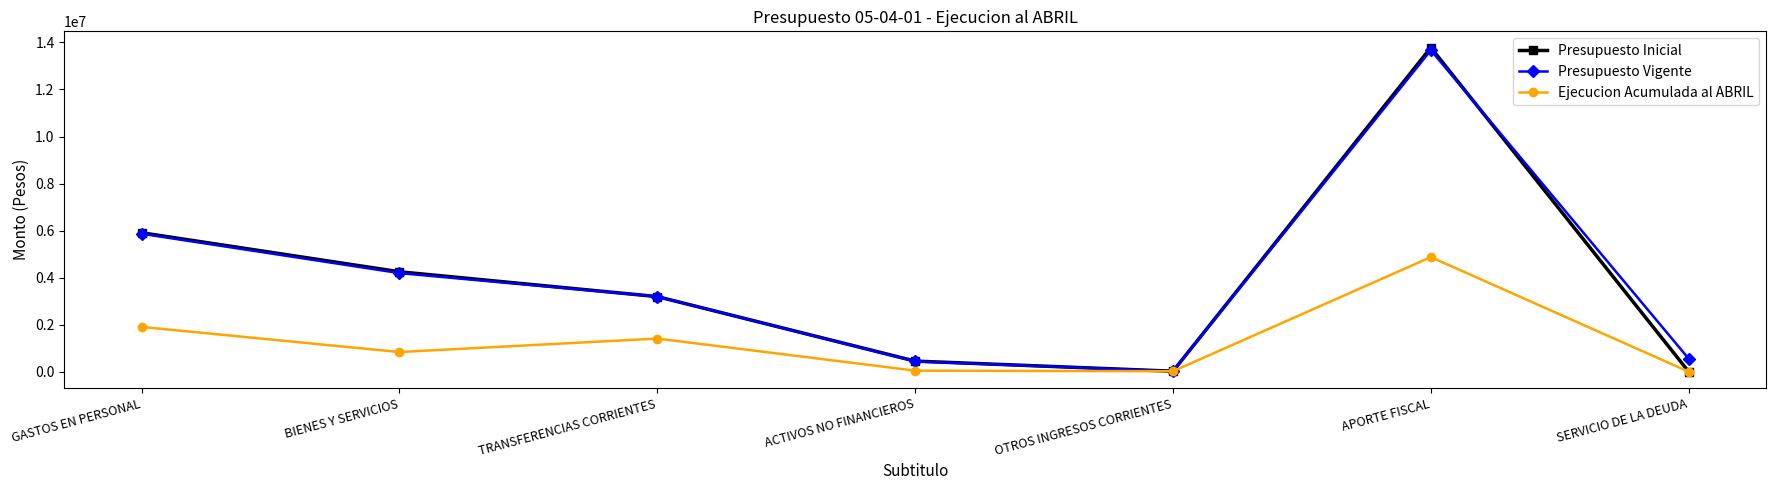

How many interior local valleys does the Presupuesto Vigente series have?

1